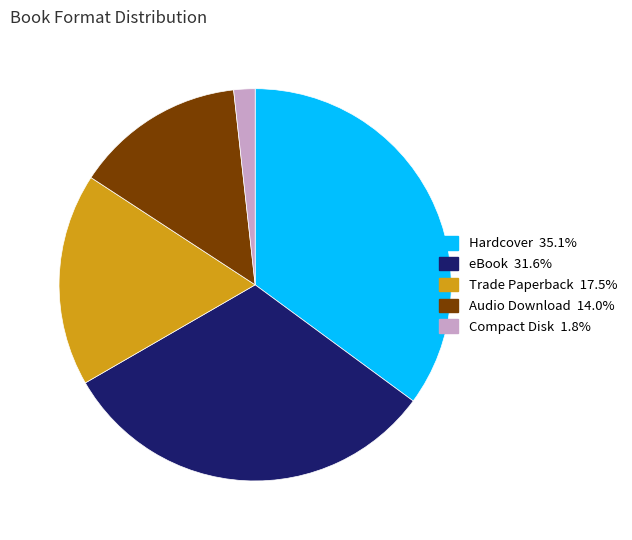

Is there a majority slice in this chart?

No